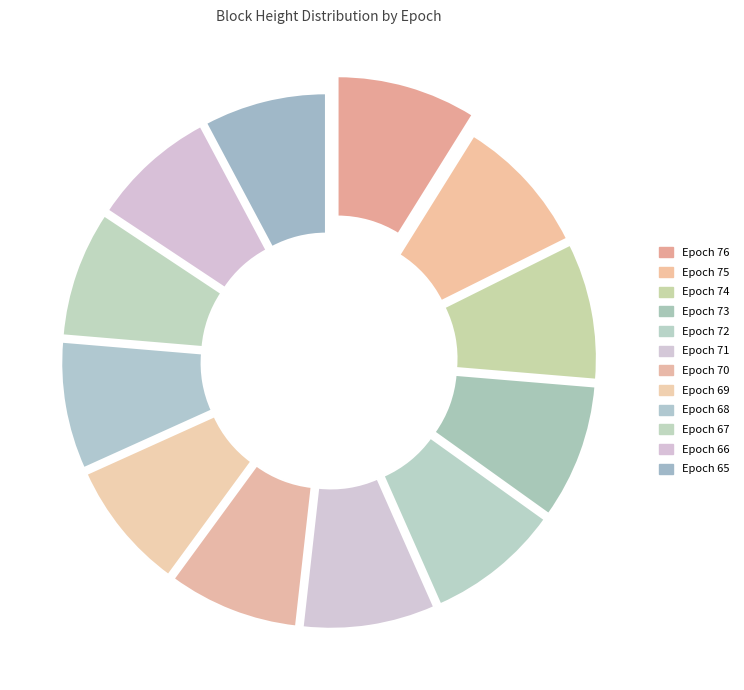

How many slices are in this pie chart?

12